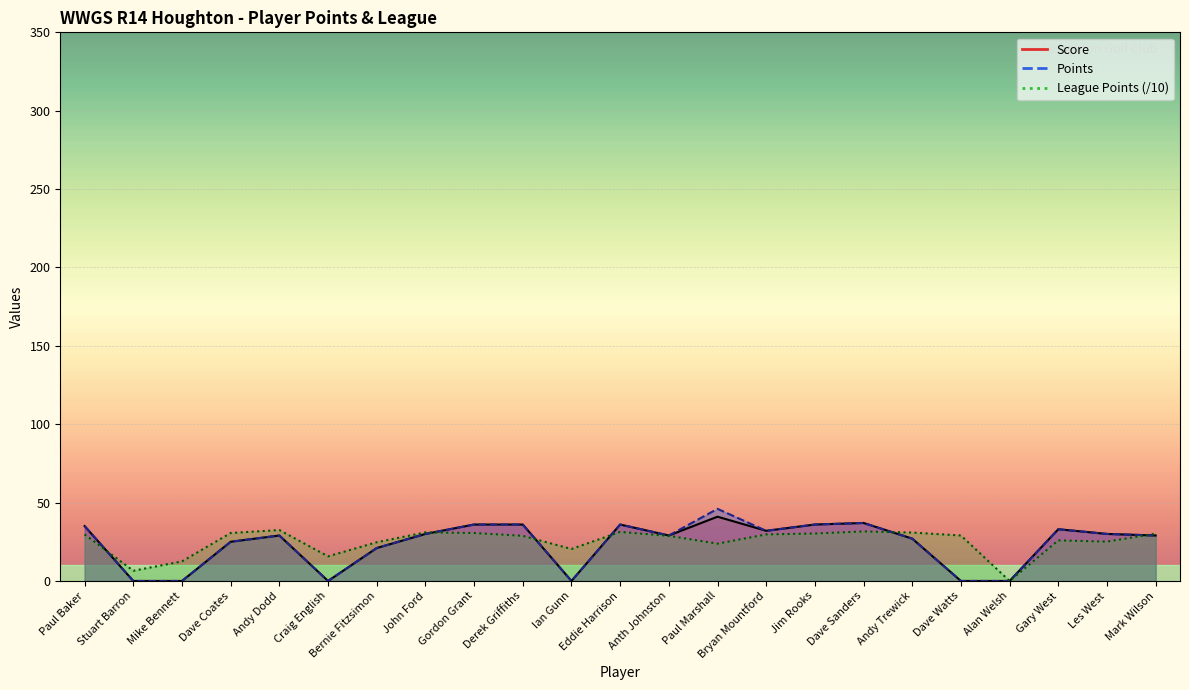

What is the difference between the maximum and minimum values in the League Points series?

32.5